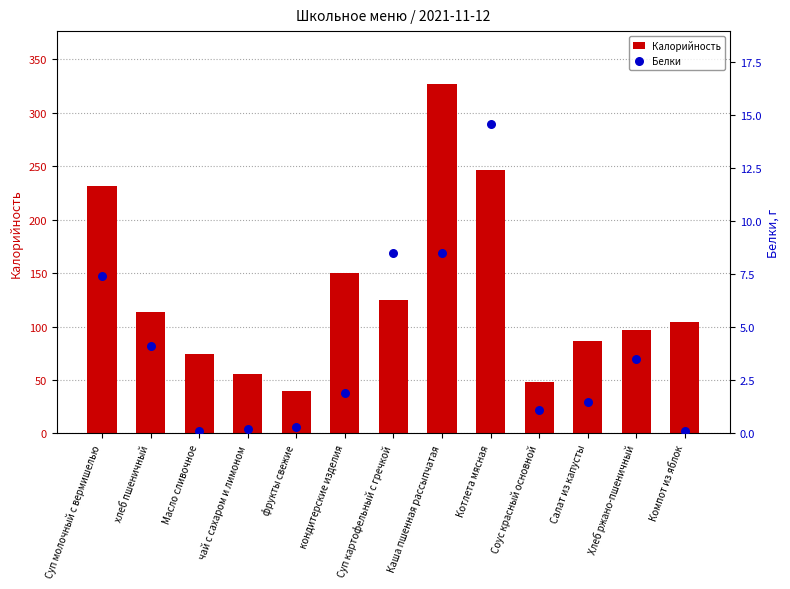

Which series has the largest Y range (max minus min)?

Калорийность